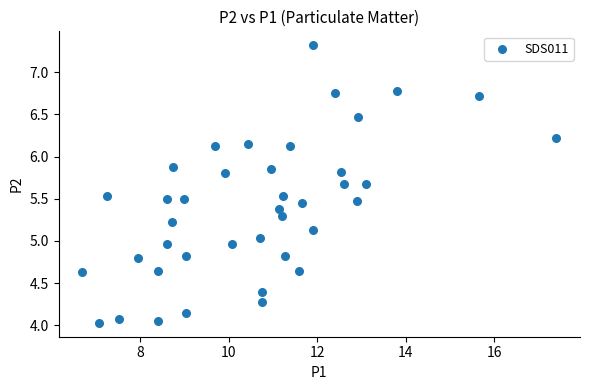

What is the range of X values (max minus min)?

10.7